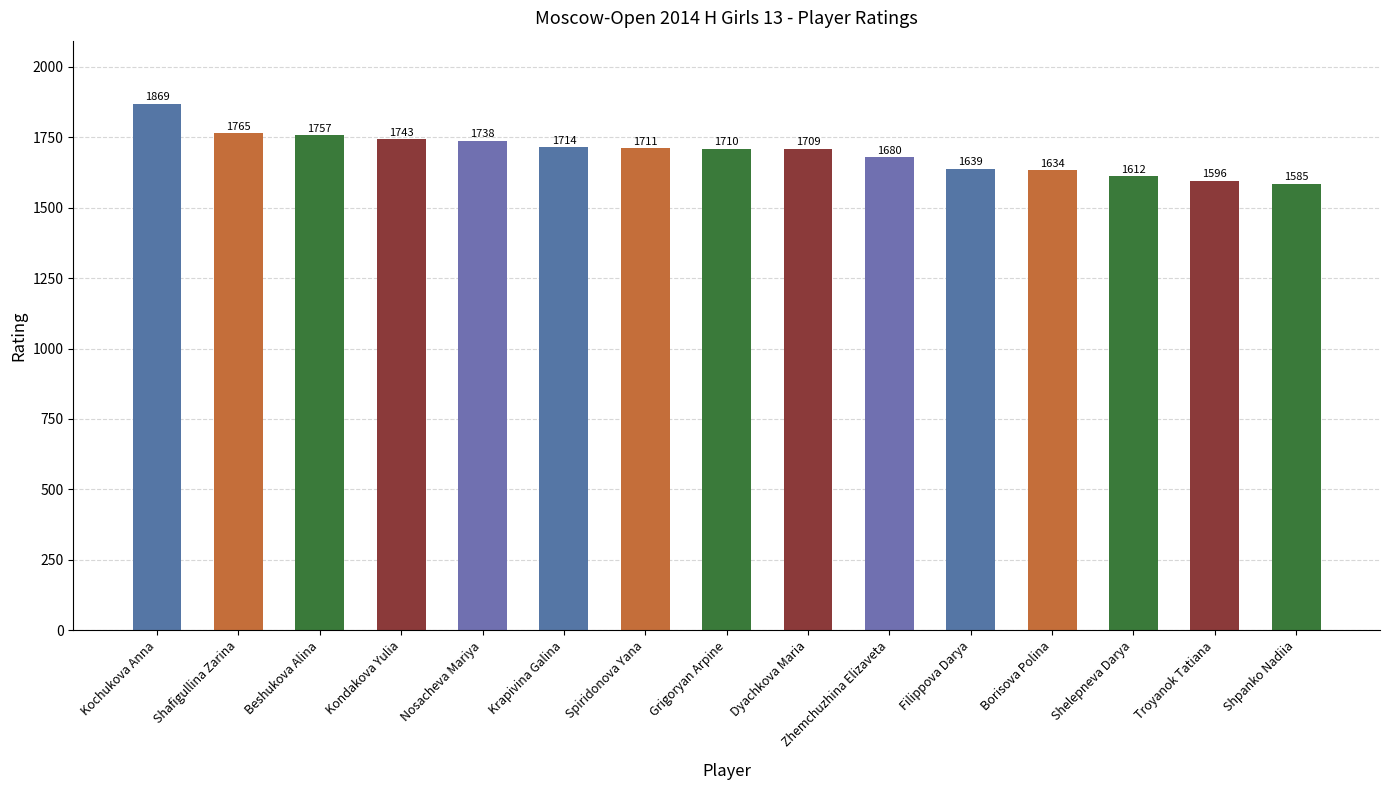

Which category has the highest value across all series?

Kochukova Anna